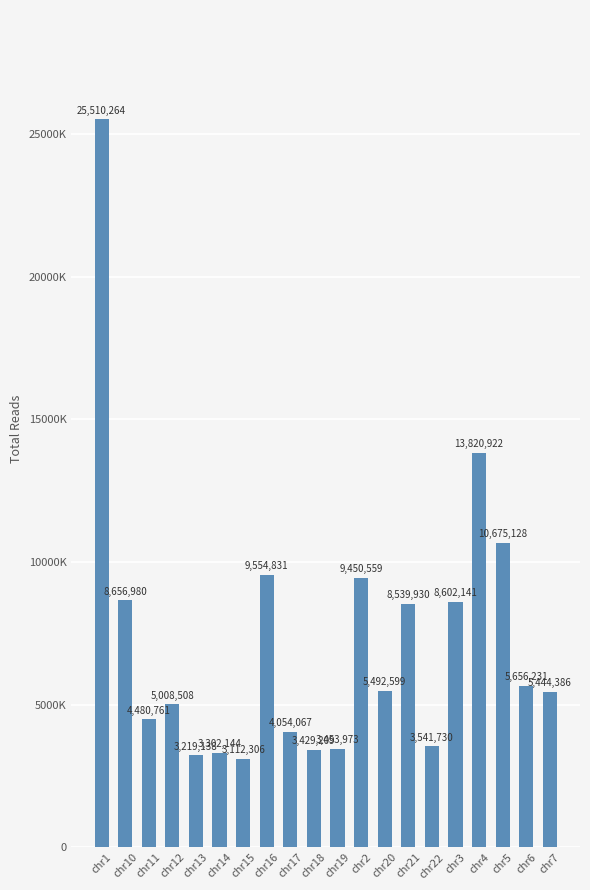

Rank the categories by value from lowest to highest.

chr15, chr13, chr14, chr18, chr19, chr22, chr17, chr11, chr12, chr7, chr20, chr6, chr21, chr3, chr10, chr2, chr16, chr5, chr4, chr1